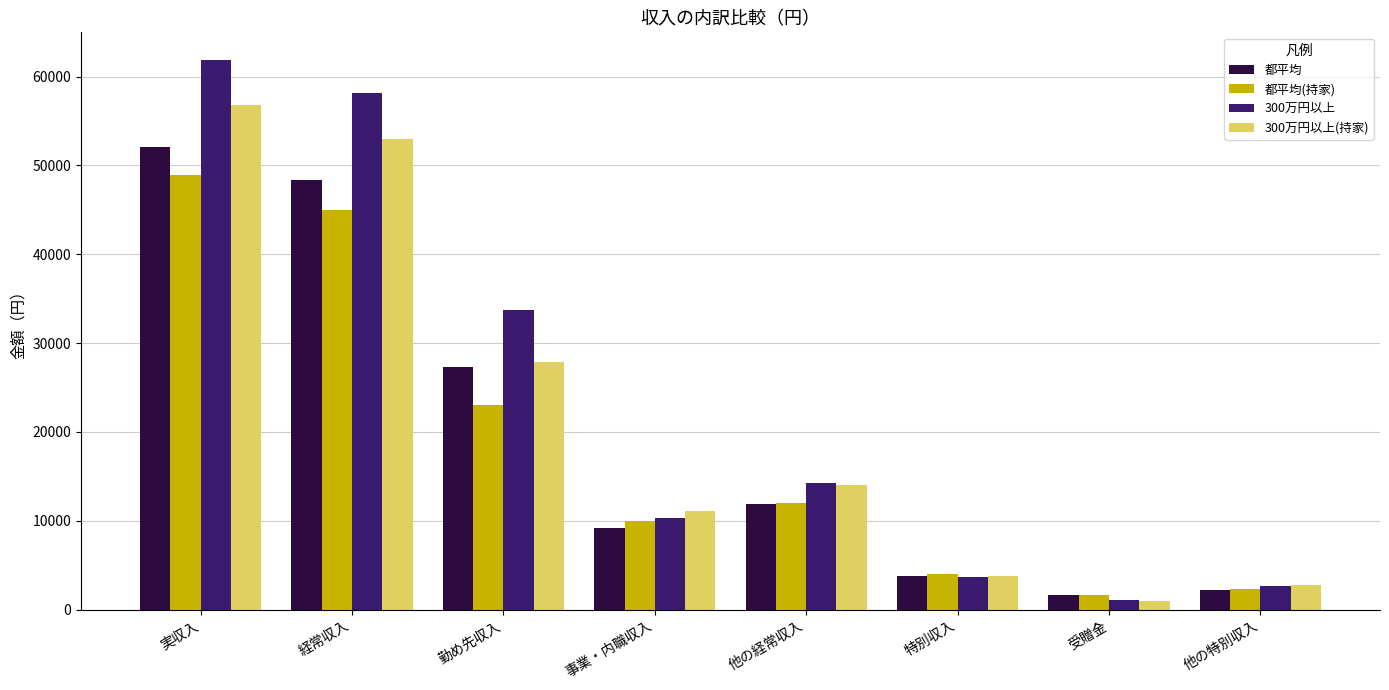

Which series changed the most between 事業・内職収入 and 他の特別収入?

300万円以上(持家)